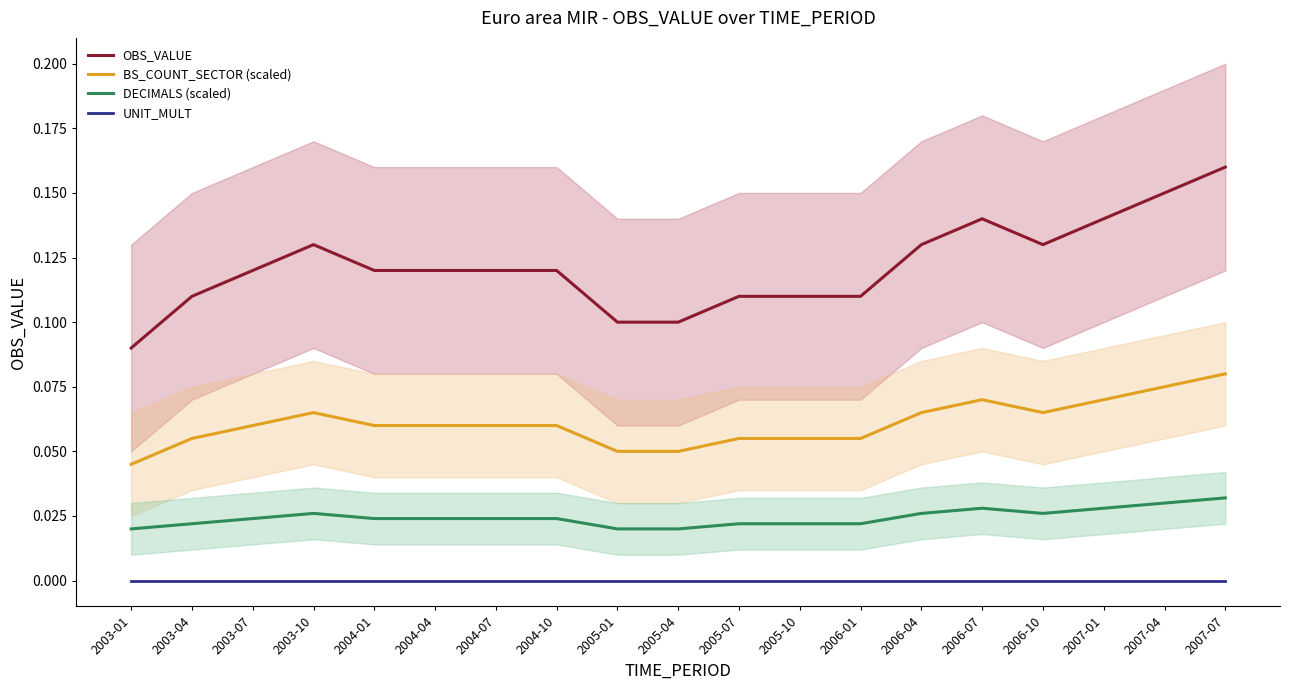

In DECIMALS (scaled), how many points are higher than both neighbors (excluding endpoints)?

2